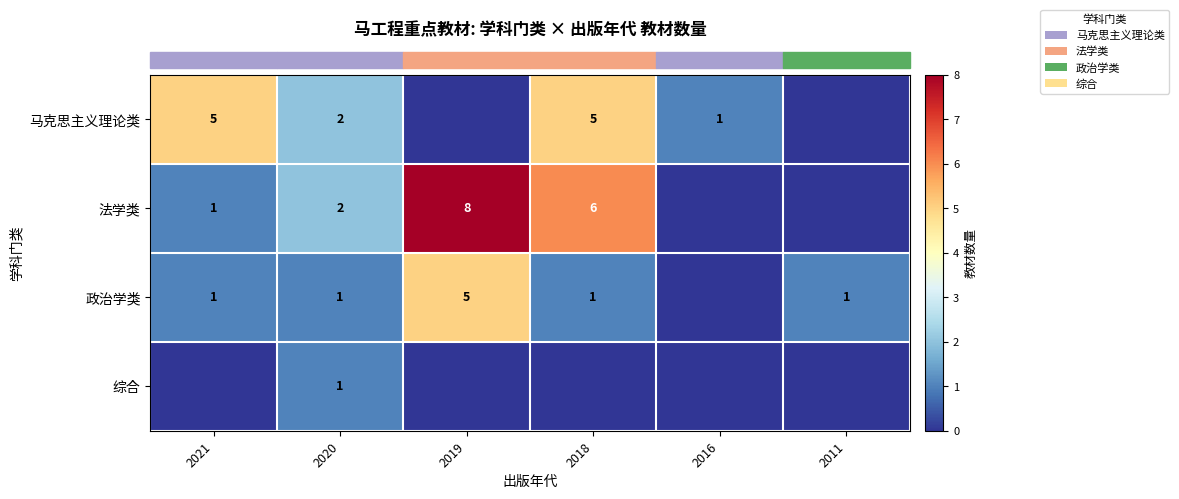

Count the row_0 values in the range 0 to 5.

6